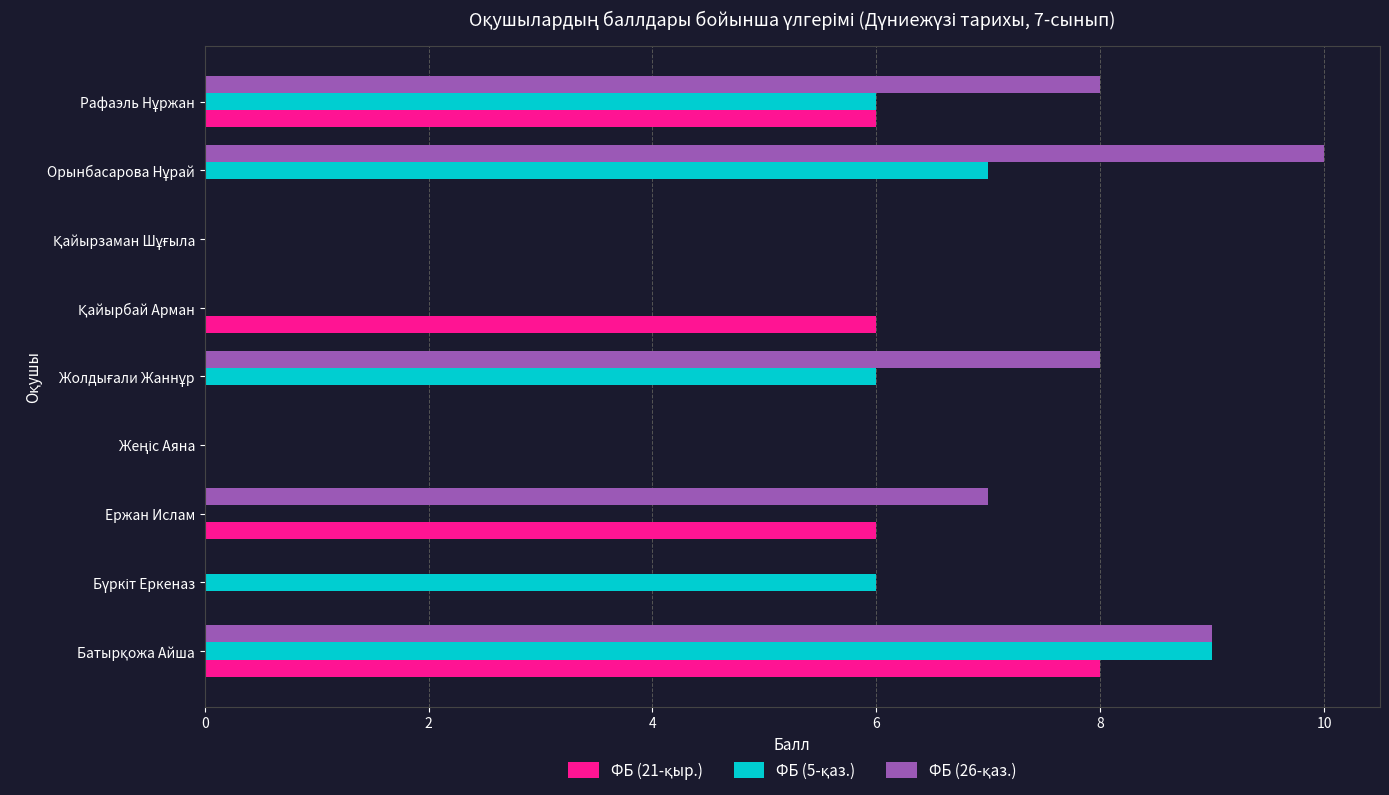

What is the maximum value shown in the chart?

10